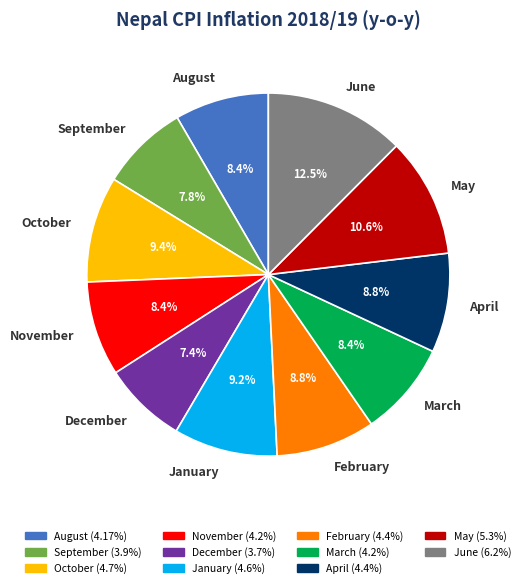

Is the sum of November and January greater than half?

No